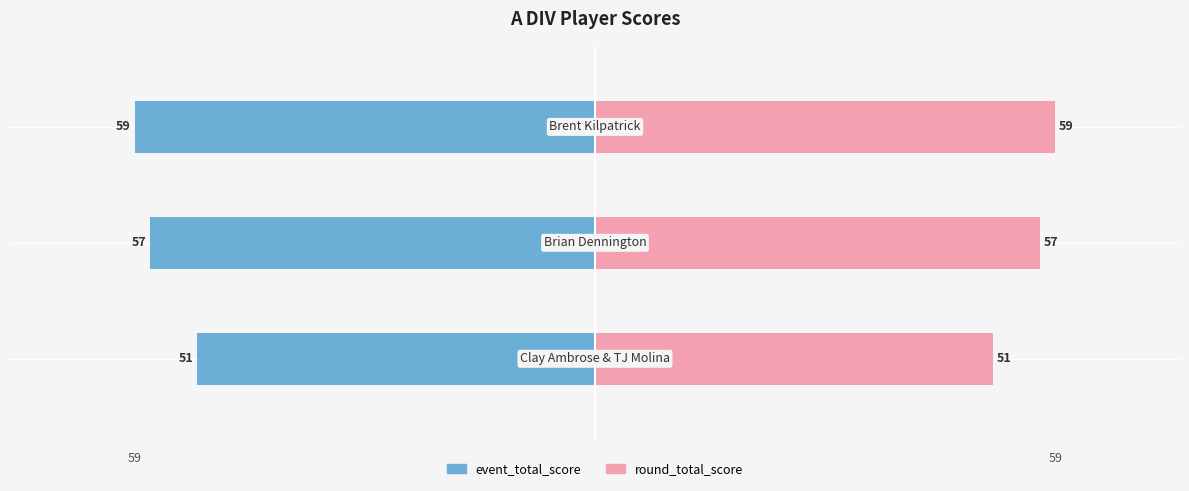

How many bars are there in total?

6